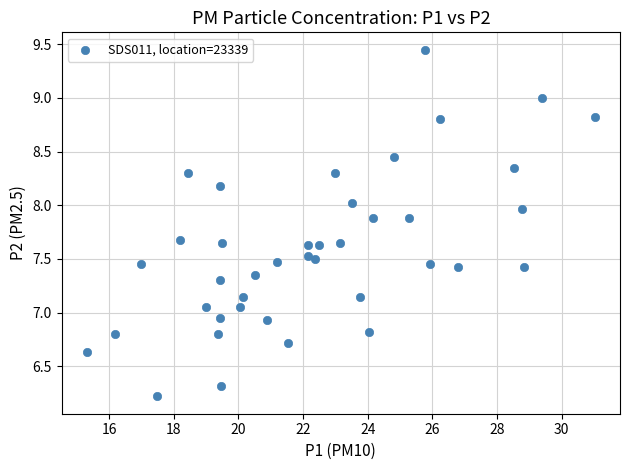

What is the range of X values (max minus min)?

15.7